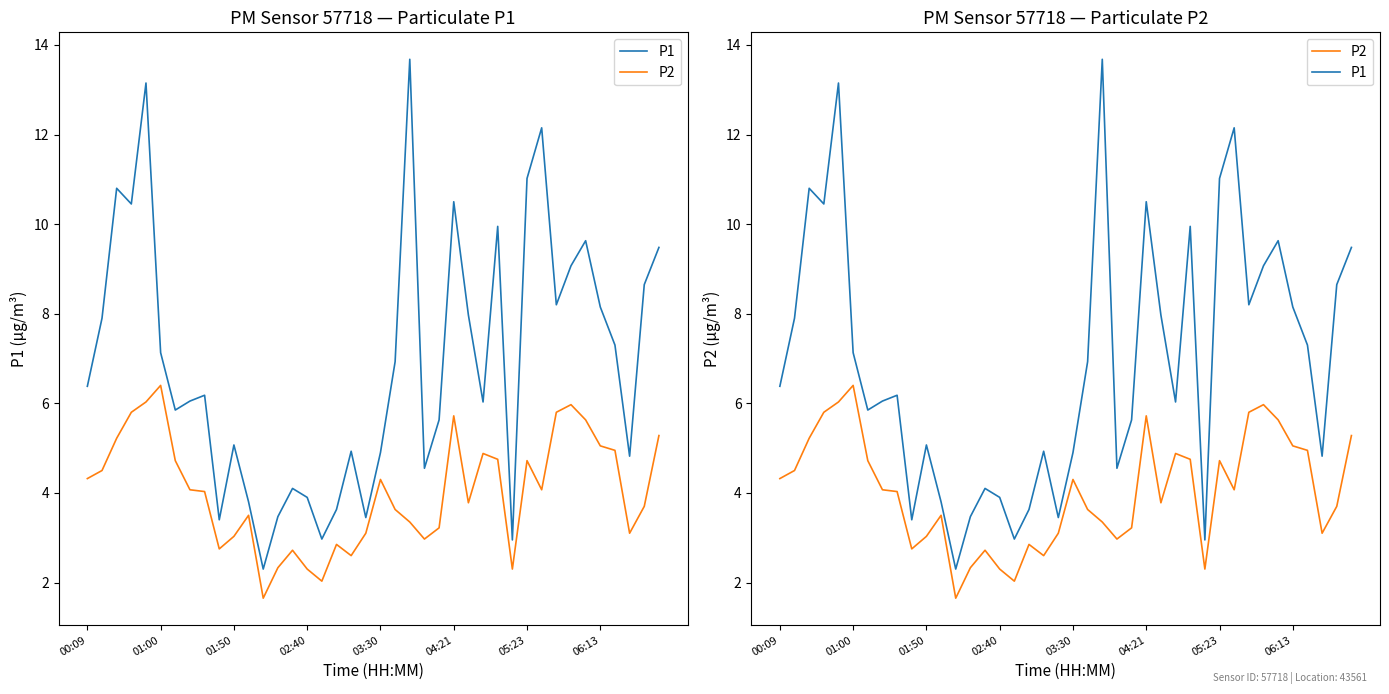

In P1, how many points are lower than both neighbors (excluding endpoints)?

11